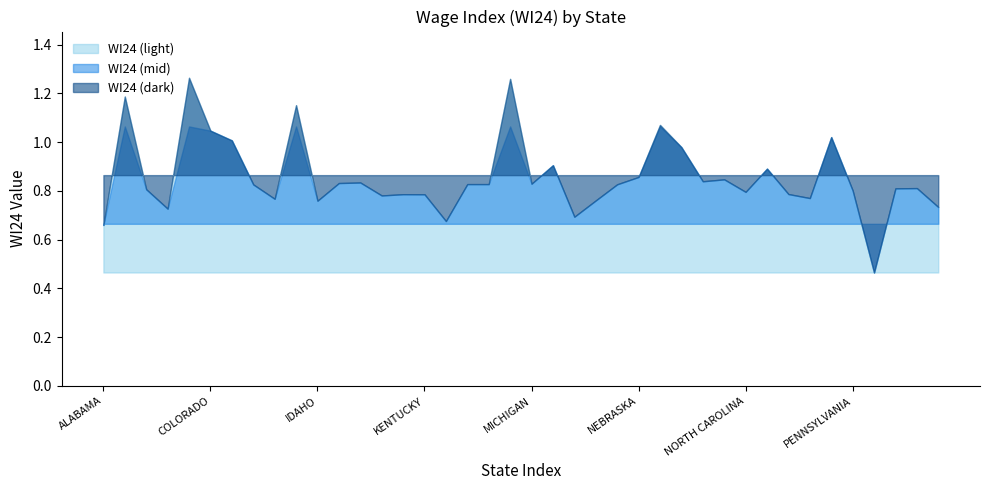

Reading left to right, list all the values displayed in this chart.

0.7	1.2	0.8	0.7	1.3	1.0	1.0	0.8	0.8	1.2	0.8	0.8	0.8	0.8	0.8	0.8	0.7	0.8	0.8	1.3	0.8	0.9	0.7	0.8	0.8	0.9	1.1	1.0	0.8	0.8	0.8	0.9	0.8	0.8	1.0	0.8	0.5	0.8	0.8	0.7